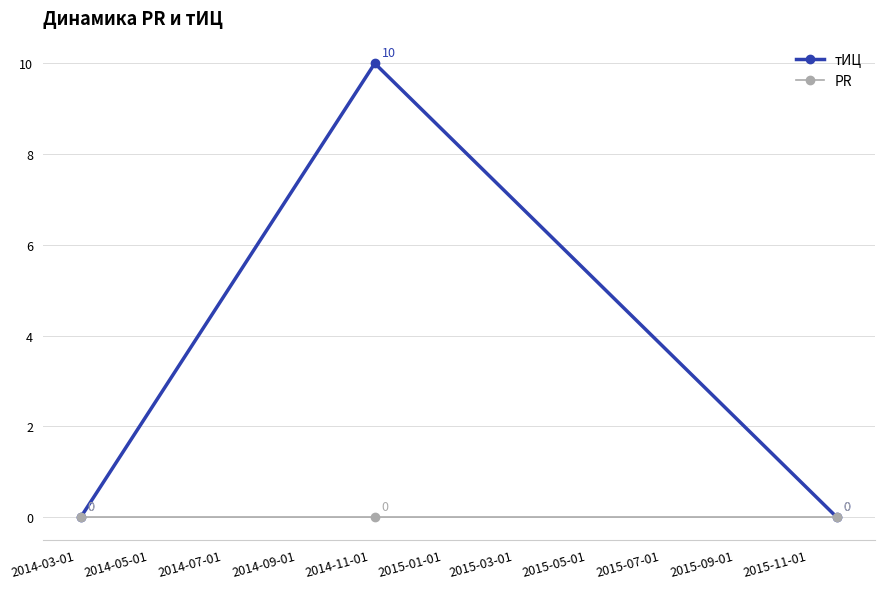

What is the value of the тИЦ point at the 2nd from the left?

10